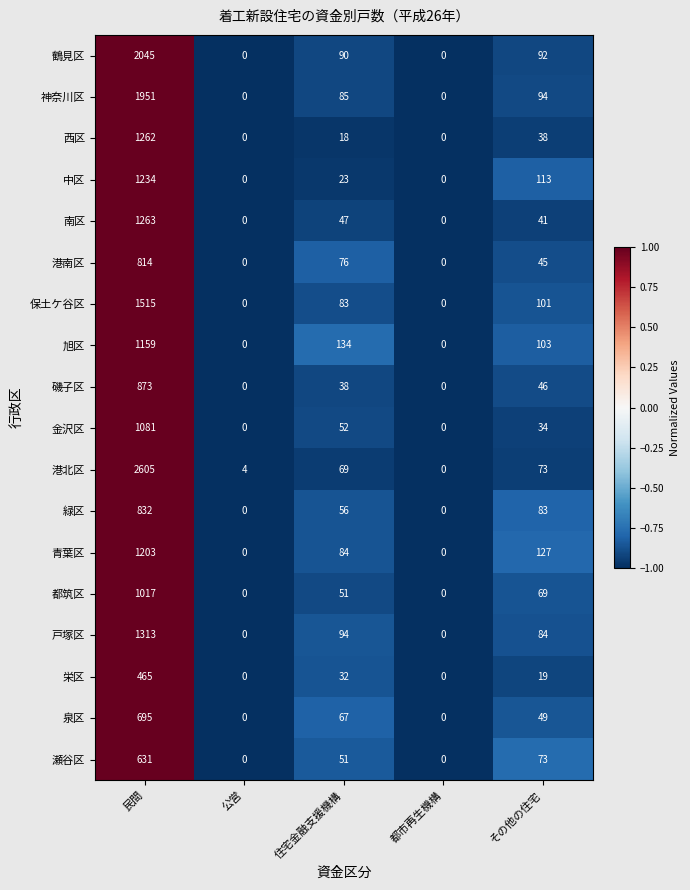

What is the total value across all series at その他の住宅?

1284